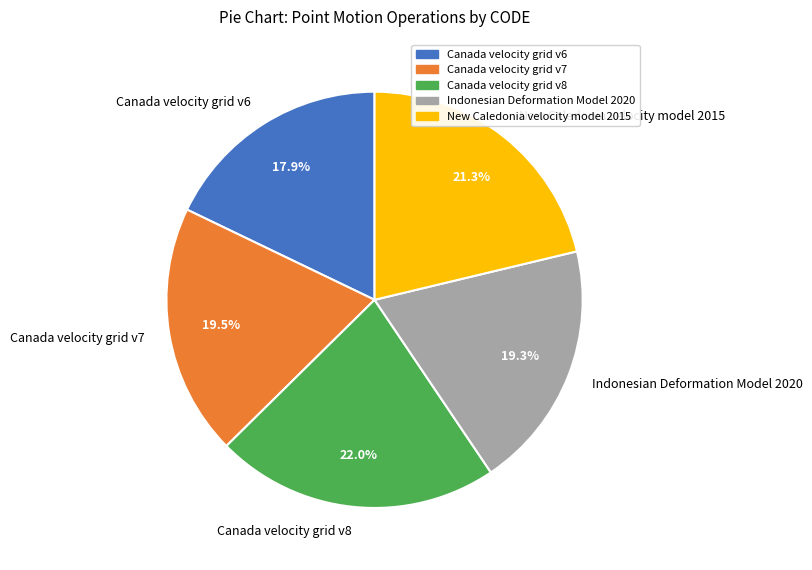

Between Canada velocity grid v6 and Indonesian Deformation Model 2020, which is larger?

Indonesian Deformation Model 2020